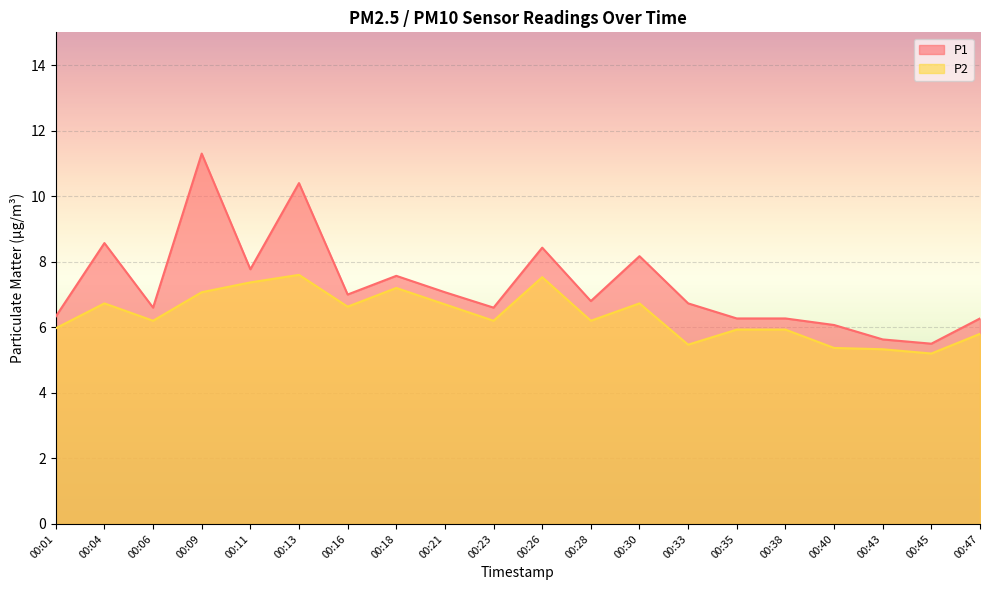

What is the value of the P1 point at the 6th from the left?

10.4